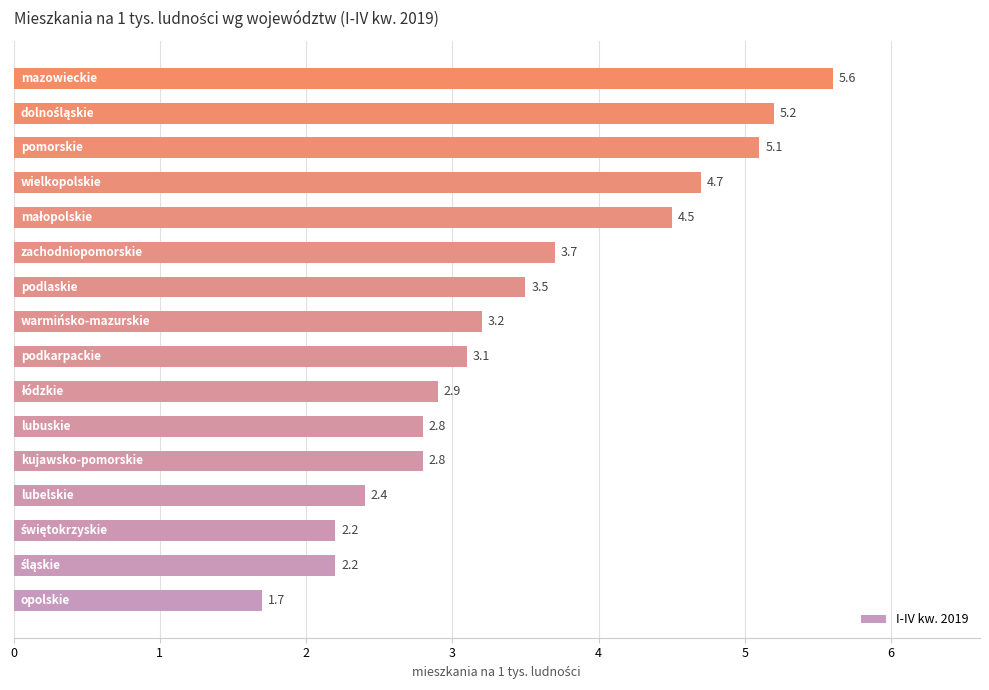

Reading top to bottom, what are all the values shown in this chart?

5.6	5.2	5.1	4.7	4.5	3.7	3.5	3.2	3.1	2.9	2.8	2.8	2.4	2.2	2.2	1.7